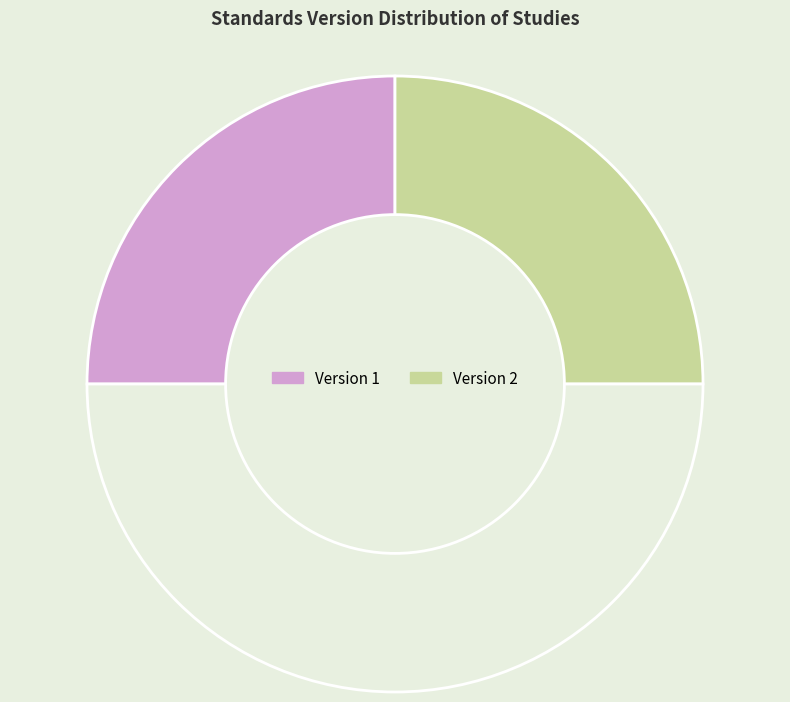

Count the number of slices in the pie.

3